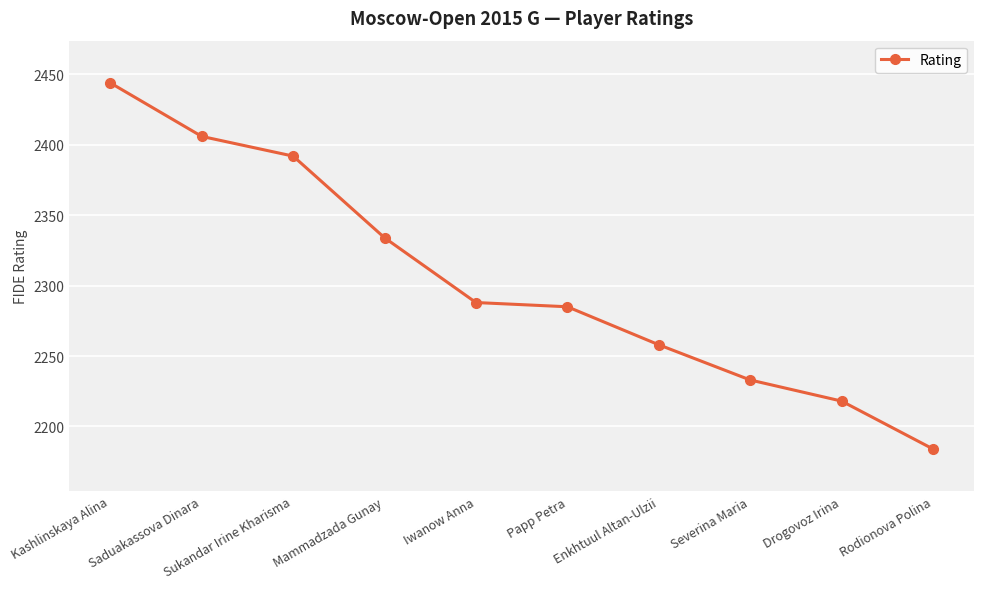

What is the label of the 7th point from the right?

Mammadzada Gunay